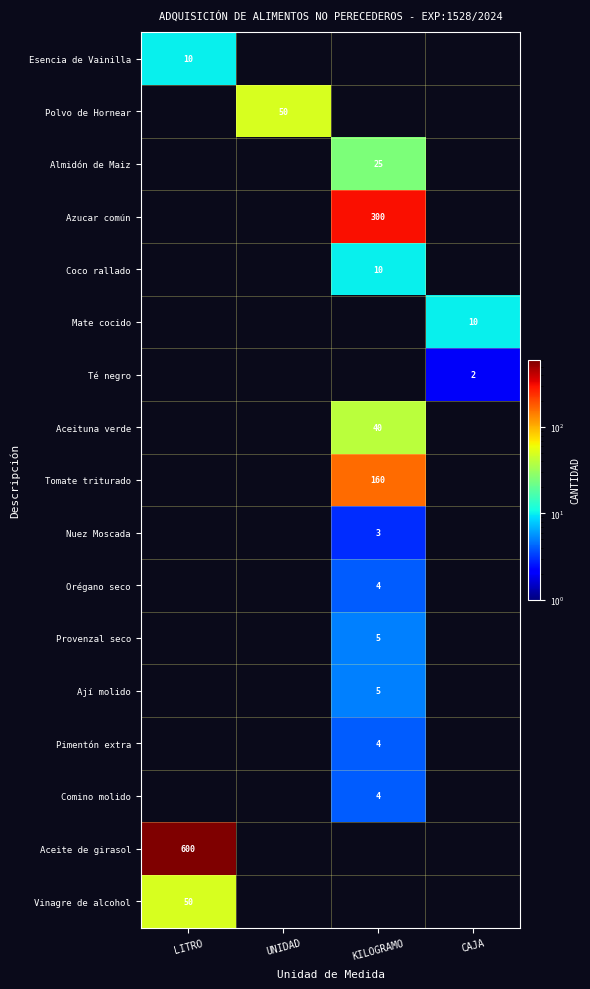

The value of Azucar común at KILOGRAMO is 300. True or false?

True